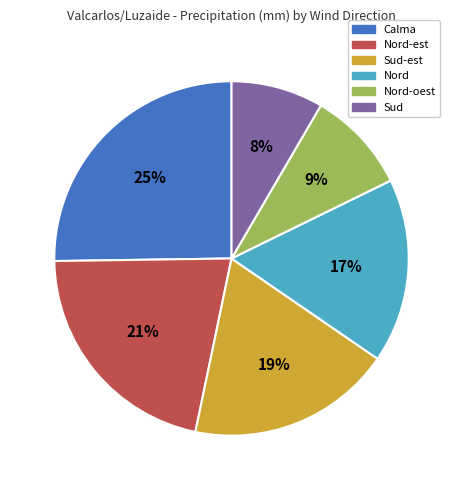

What percentage is the Nord-oest slice, to the nearest percent?

9%